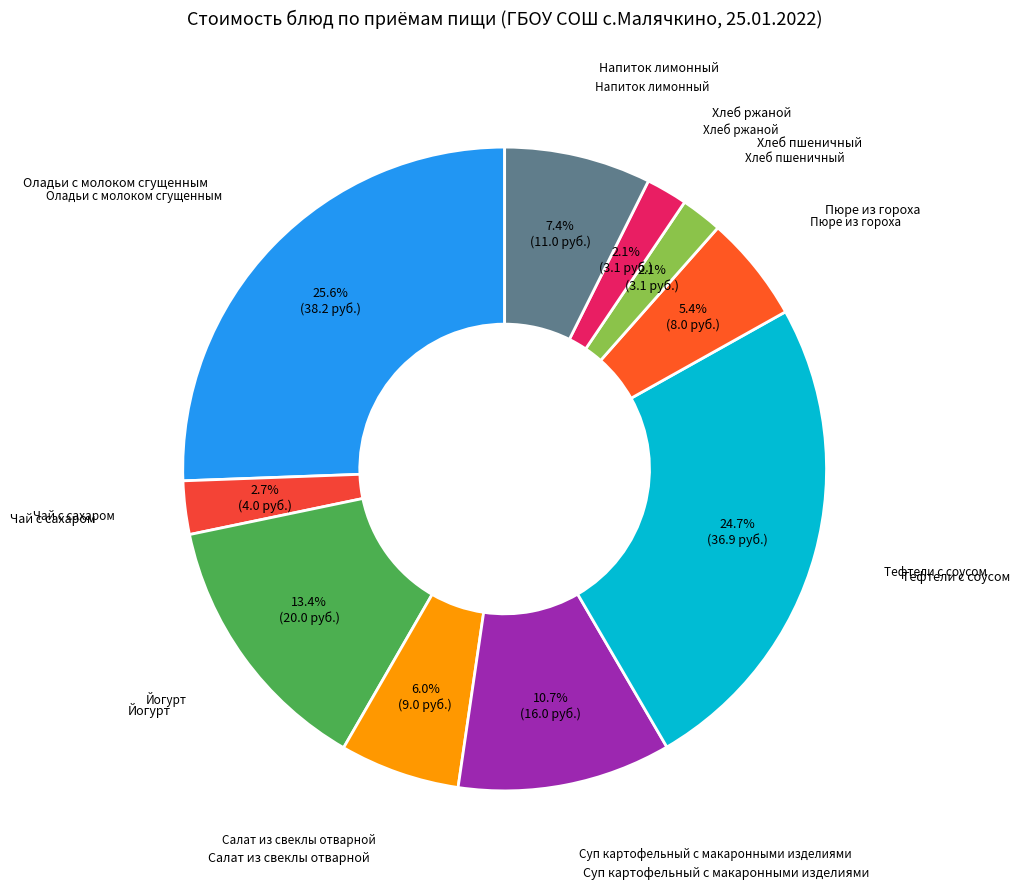

How many slices are in this pie chart?

10